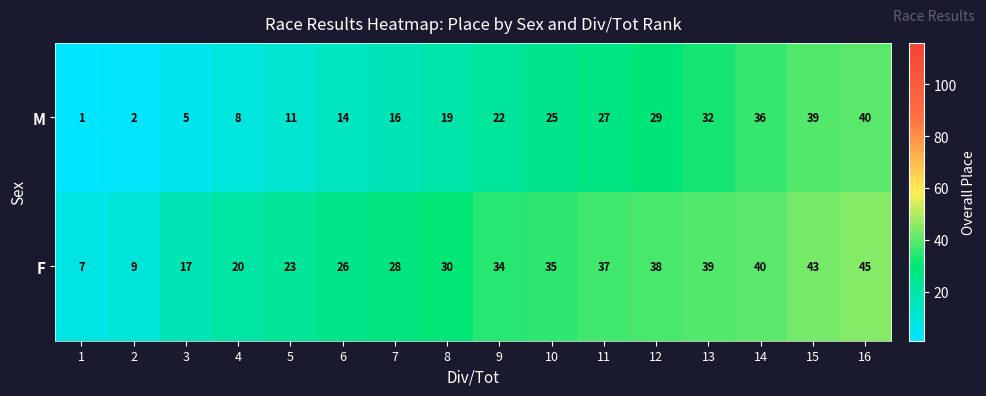

Between 13 and 15, which series saw the biggest shift?

M